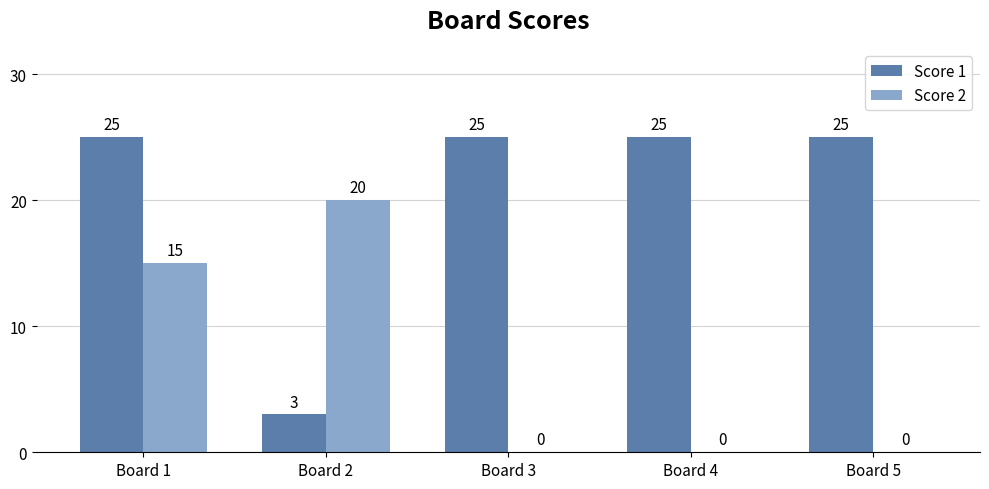

Reading right to left, list all the values displayed in this chart.

Score 1: 25	25	25	3	25
Score 2: 0	0	0	20	15